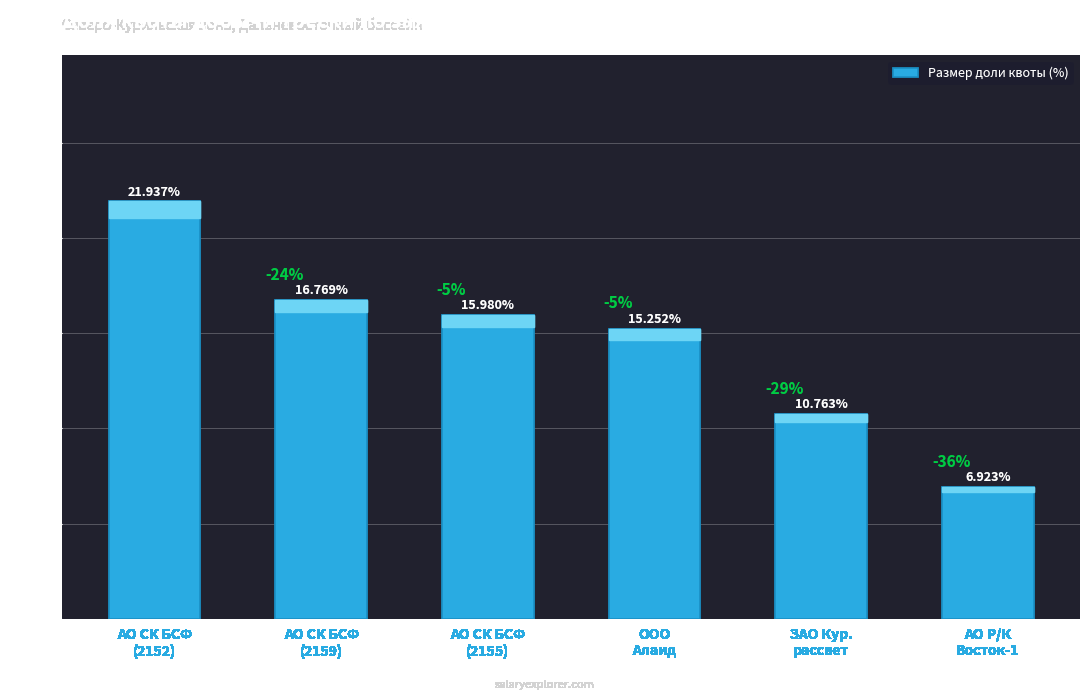

How many series are shown in this chart?

1